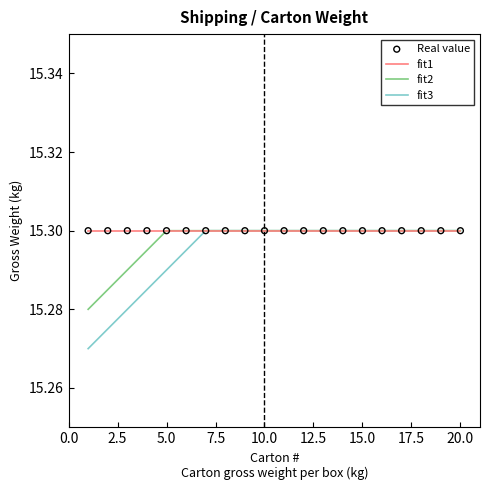

Which series has the largest total across all categories?

fit1